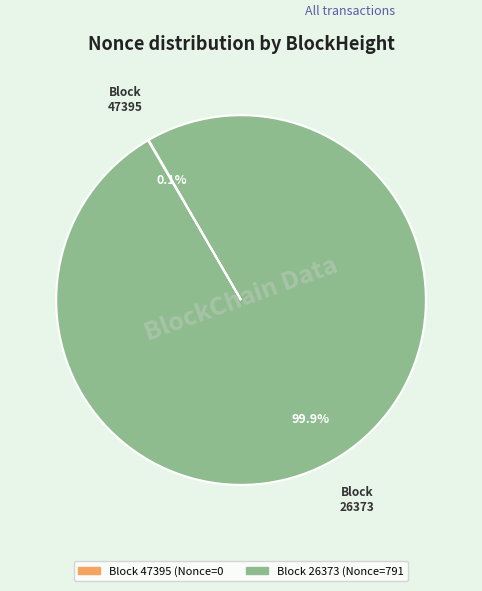

Is there a majority slice in this chart?

Yes